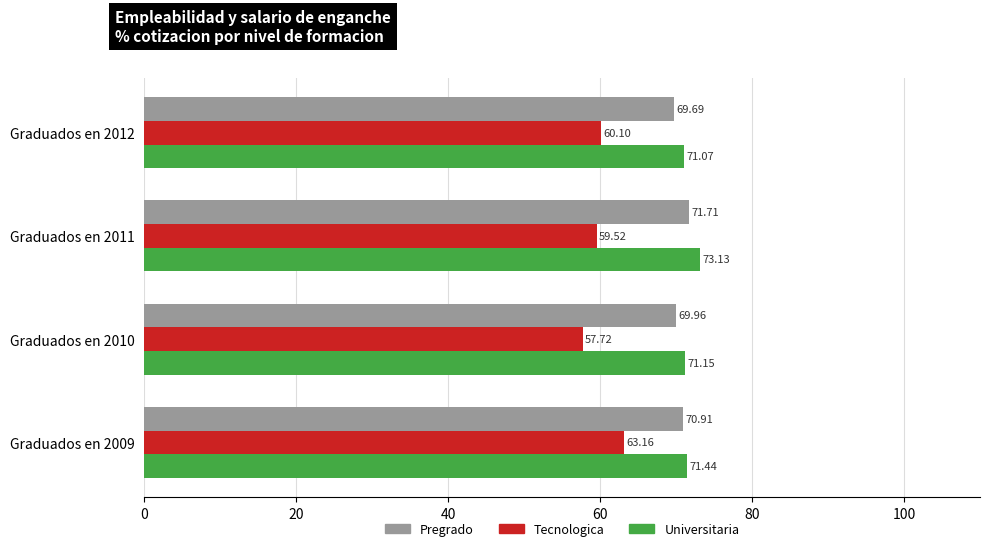

Is the value of Universitaria at Graduados en 2012 greater than the value of Pregrado at Graduados en 2012?

Yes